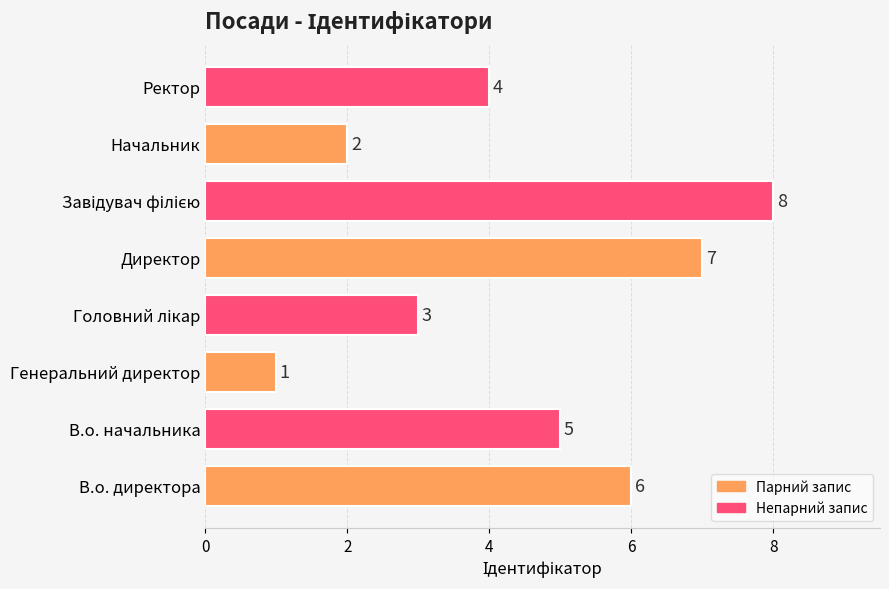

Count the number of categories in the chart.

8